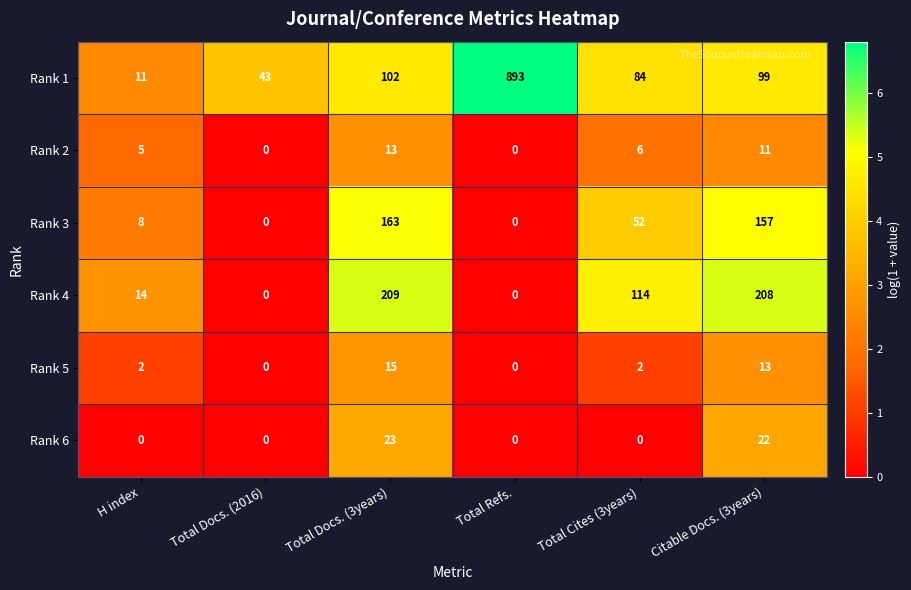

Which label corresponds to the largest value in the chart?

Total Refs.